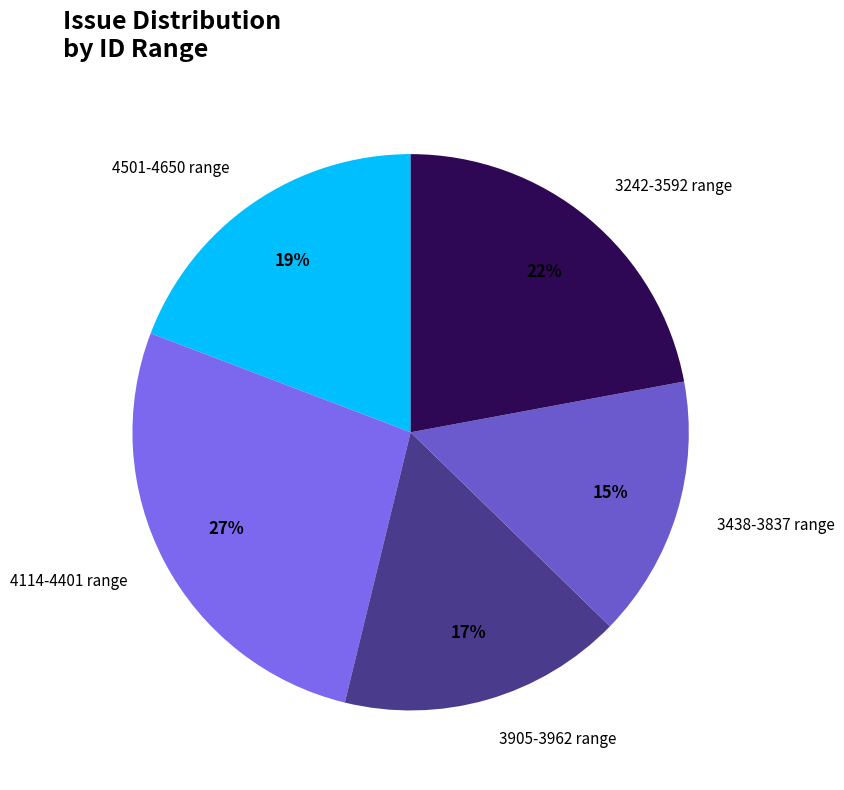

To the nearest percent, what is the average slice percentage?

20%